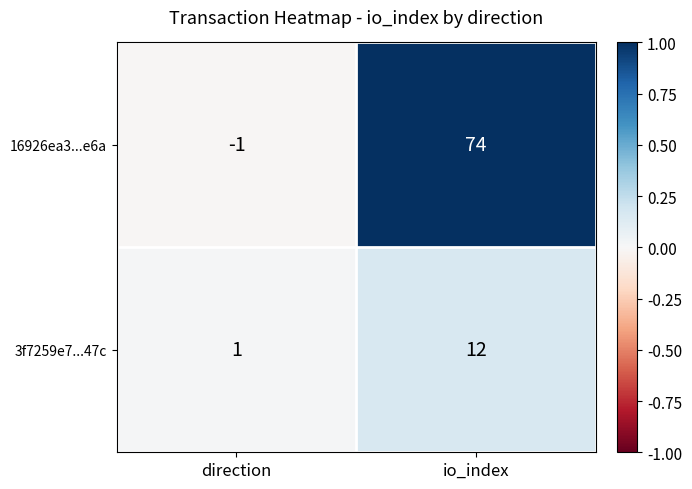

Is the value of 16926ea3...e6a at direction greater than the value of 3f7259e7...47c at direction?

No